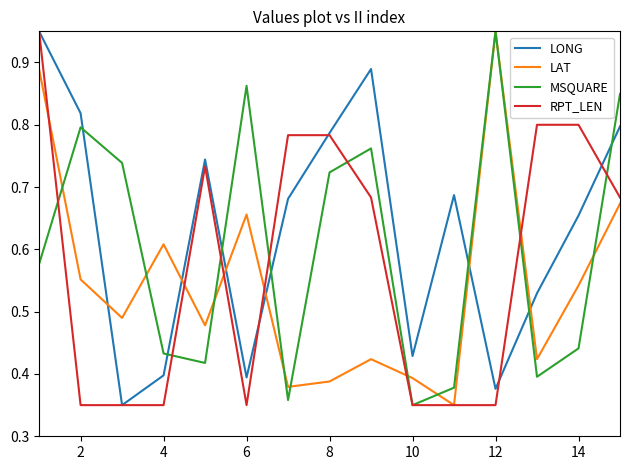

After their last crossing, which series has the higher values: LONG or LAT?

LONG